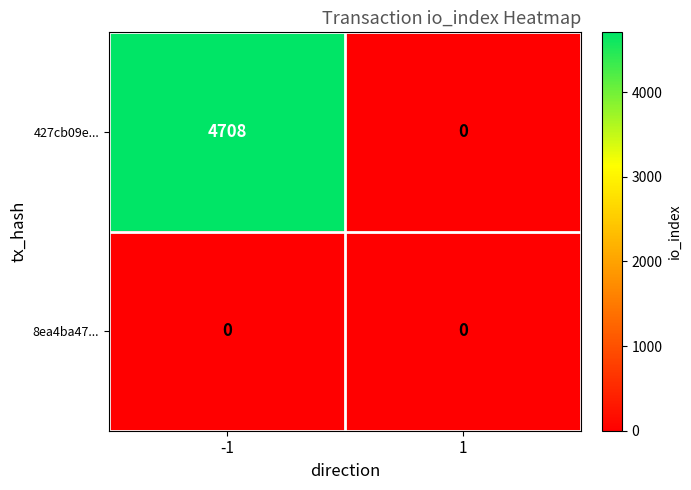

True or false: 427cb09e... has a value of 0 at 1.

True